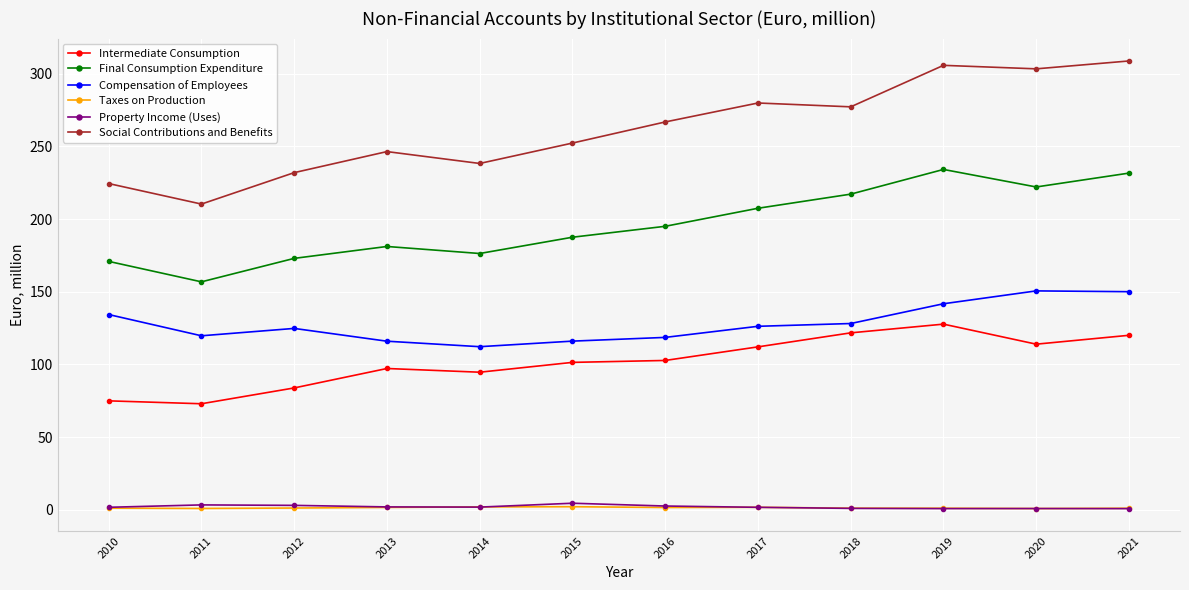

The value of Social Contributions and Benefits at 2010 is 224.4. True or false?

True